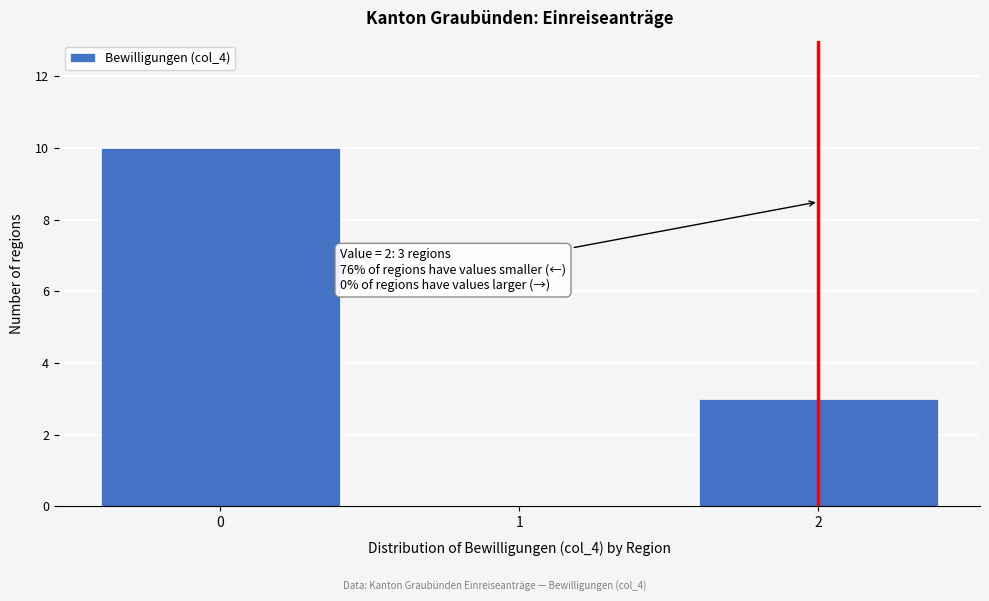

Over which range of the x-axis is the bar tallest?

-0.5 to 0.5